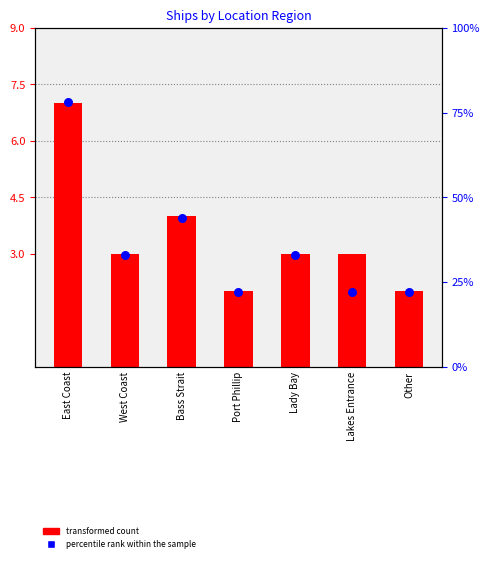

Which series has the largest Y range (max minus min)?

percentile rank within the sample